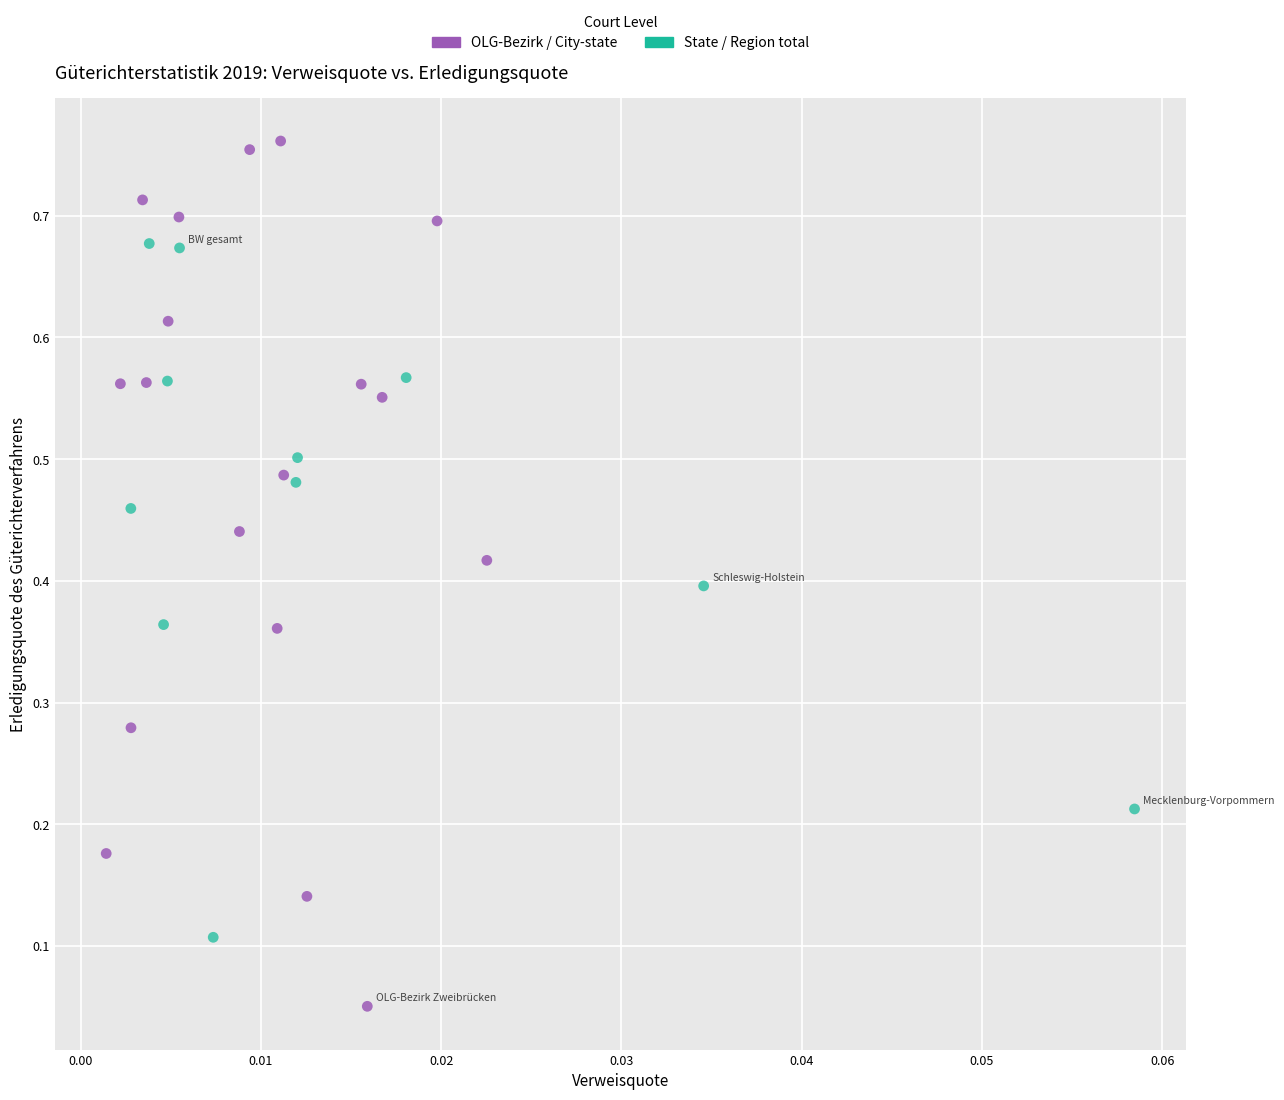

Which series reaches the minimum Y coordinate?

OLG-Bezirk / City-state